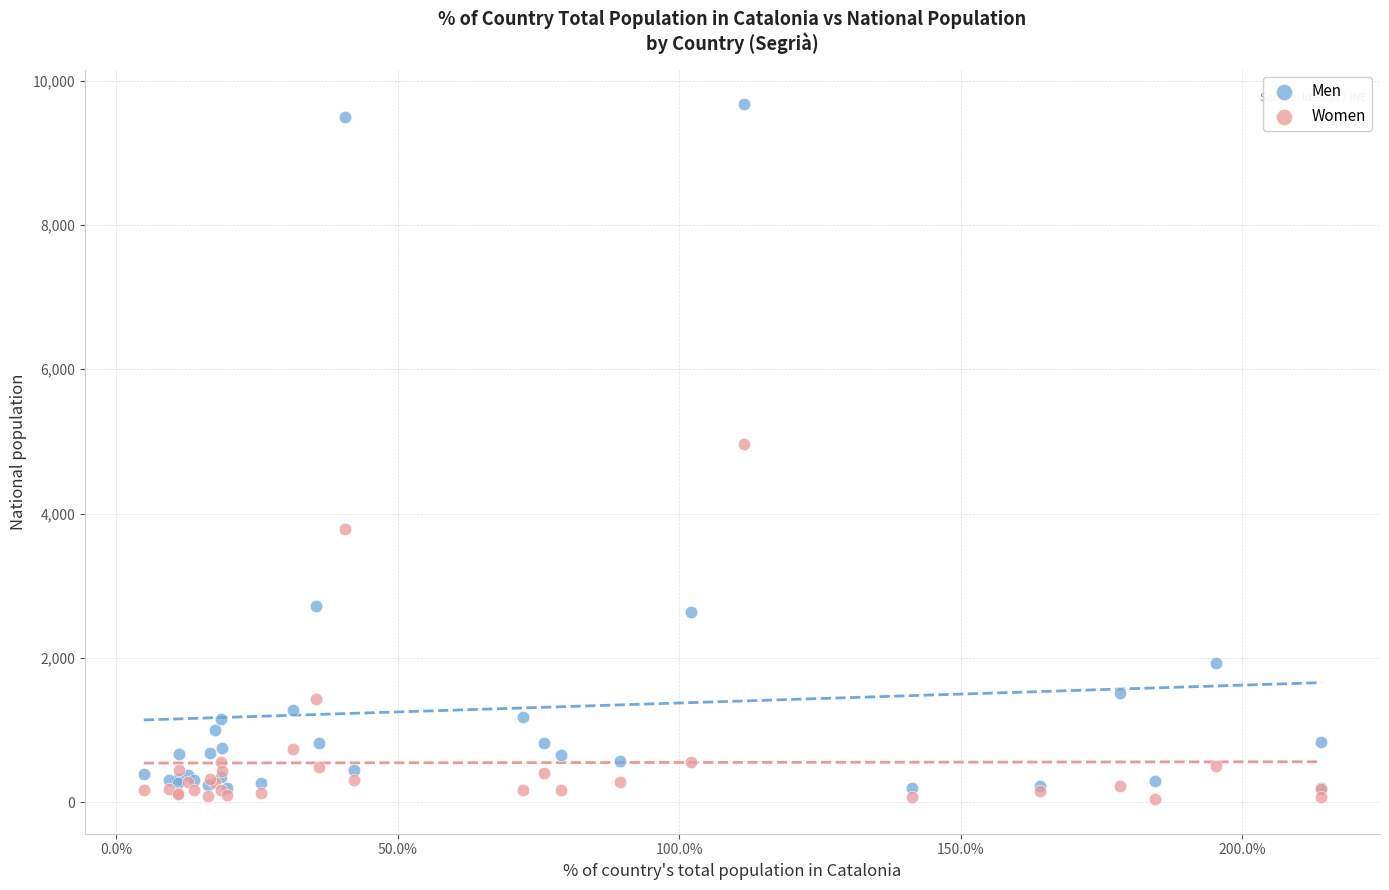

What is the X range (max minus min) for the scatter plot?

2091